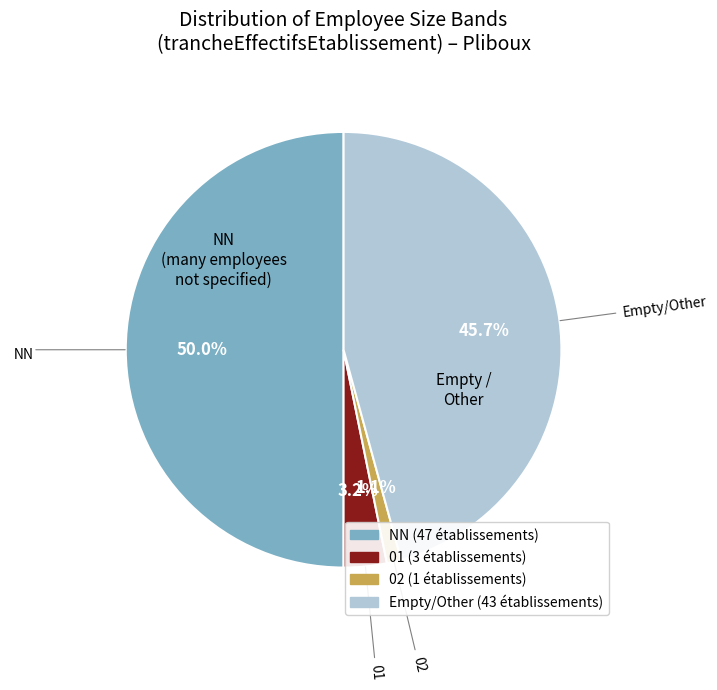

Count the number of slices in the pie.

4